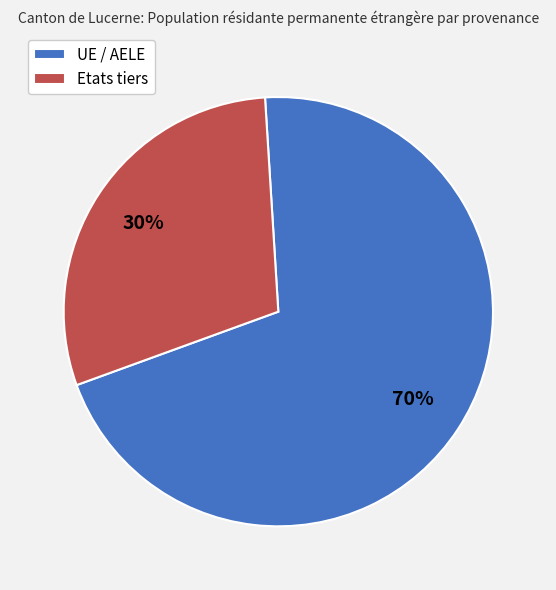

Between UE / AELE and Etats tiers, which is larger?

UE / AELE